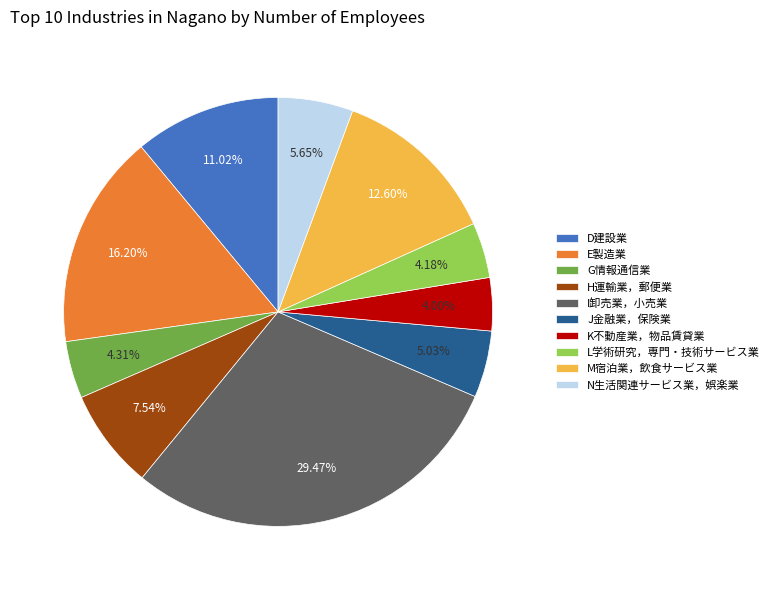

What percentage is the N生活関連サービス業，娯楽業 slice, to the nearest percent?

6%